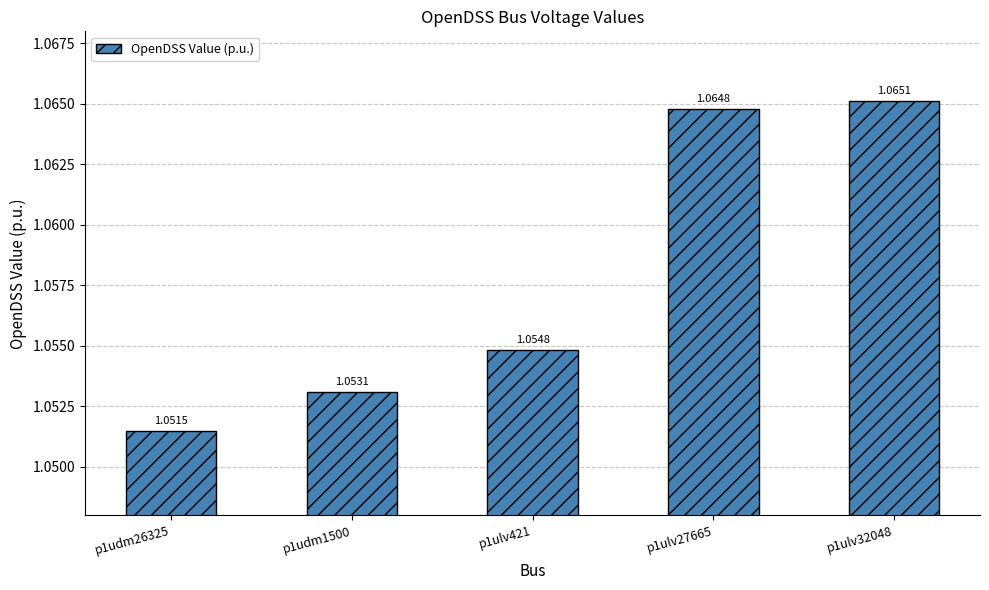

What is the sum of the values at p1udm1500 and p1udm26325?

2.1